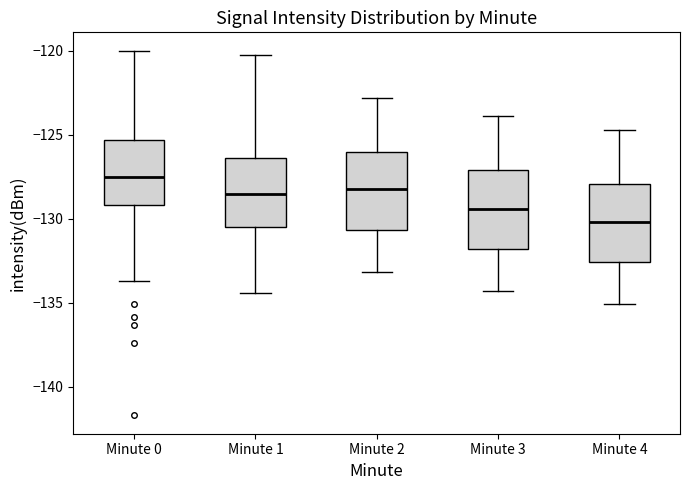

Reading left to right, transcribe this box plot: for each box, give where its median line is, the range the box spans, and where its two whiskers end, as read against the y-axis. The values are not printed on the chart, so give them approximately, as read against the axis.

Minute 0: median -127.5, box -129.0 to -125.5, whiskers -133.5 to -120.0
Minute 1: median -128.5, box -130.5 to -126.5, whiskers -134.5 to -120.5
Minute 2: median -128.0, box -130.5 to -126.0, whiskers -133.0 to -123.0
Minute 3: median -129.5, box -132.0 to -127.0, whiskers -134.5 to -124.0
Minute 4: median -130.0, box -132.5 to -128.0, whiskers -135.0 to -124.5